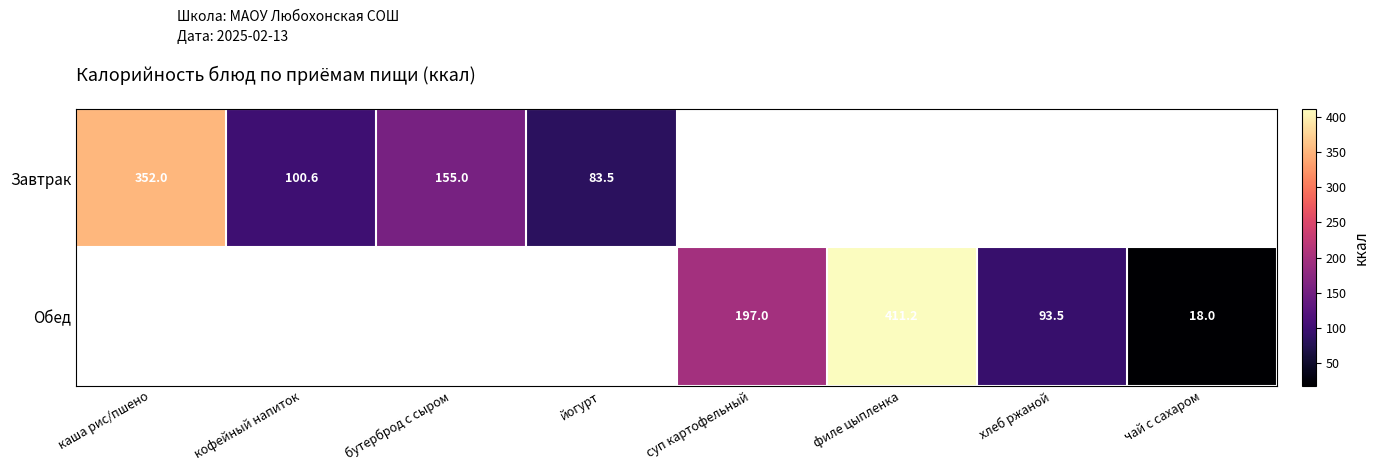

What is the sum of the Завтрак values at йогурт and каша рис/пшено?

435.5